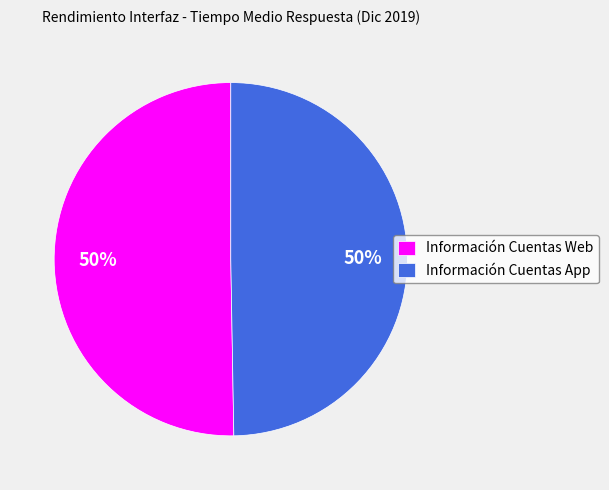

Is the sum of Información Cuentas App and Información Cuentas Web greater than half?

Yes